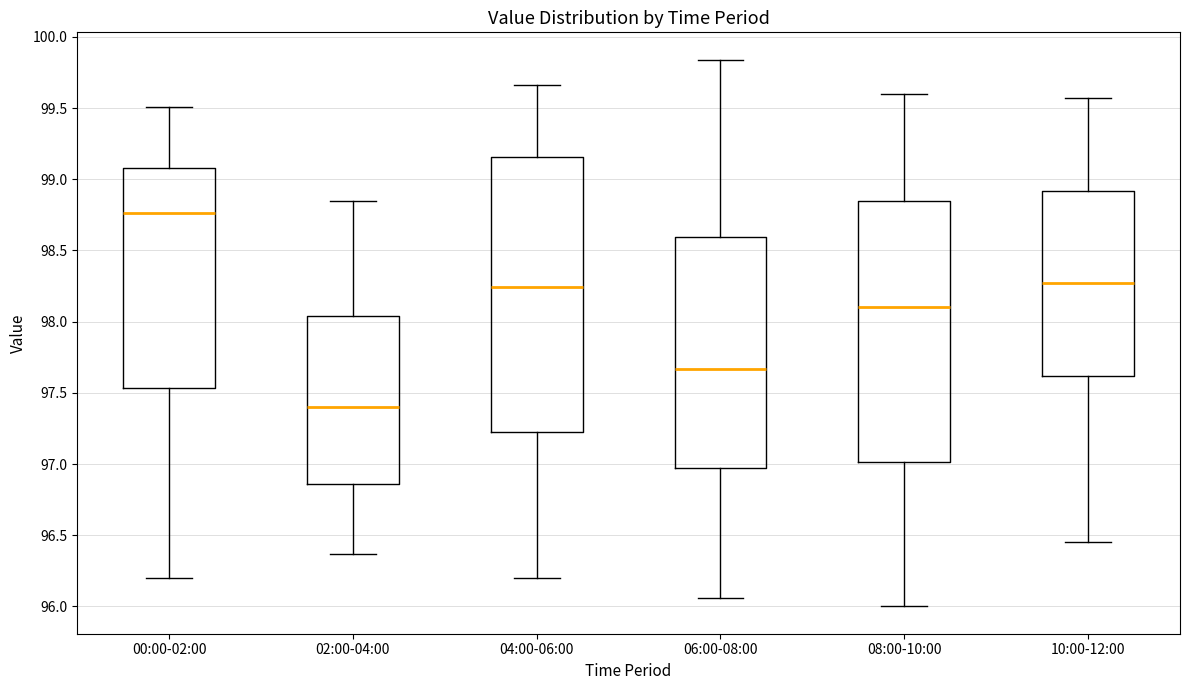

Reading left to right, read every box against the y-axis: the position of its median line, the range the box covers, and the ends of its whiskers. The values are not printed on the chart, so give them approximately, as read against the axis.

00:00-02:00: median 98.75, box 97.55 to 99.10, whiskers 96.20 to 99.50
02:00-04:00: median 97.40, box 96.85 to 98.05, whiskers 96.35 to 98.85
04:00-06:00: median 98.25, box 97.20 to 99.15, whiskers 96.20 to 99.65
06:00-08:00: median 97.65, box 96.95 to 98.60, whiskers 96.05 to 99.85
08:00-10:00: median 98.10, box 97.00 to 98.85, whiskers 96.00 to 99.60
10:00-12:00: median 98.25, box 97.60 to 98.90, whiskers 96.45 to 99.55